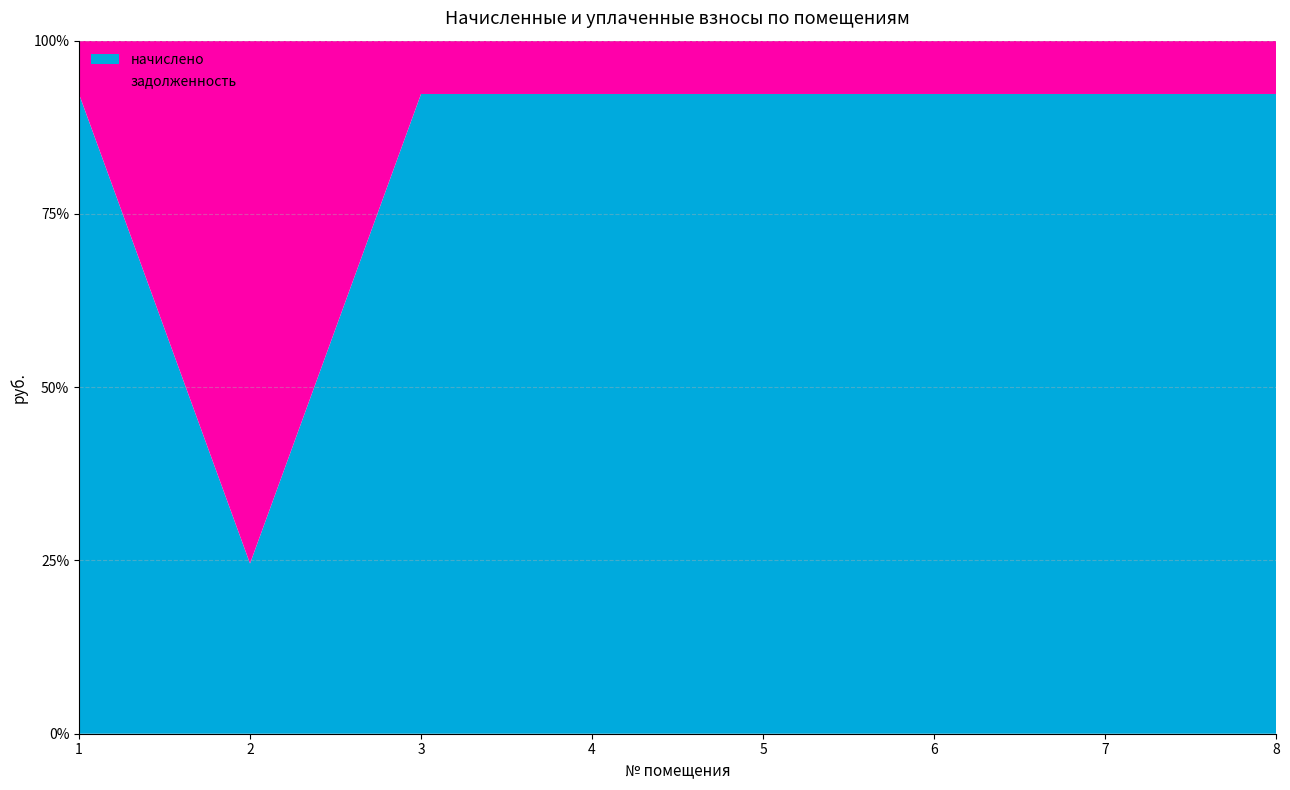

Reading left to right, extract all data points from this chart.

начислено: 1=4580.0	2=3644.4	3=4752.5	4=4740.1	5=4580.0	6=4580.0	7=3718.2	8=4740.1
задолженность: 1=381.7	2=11197.6	3=396.0	4=395.0	5=381.7	6=381.7	7=309.9	8=395.0